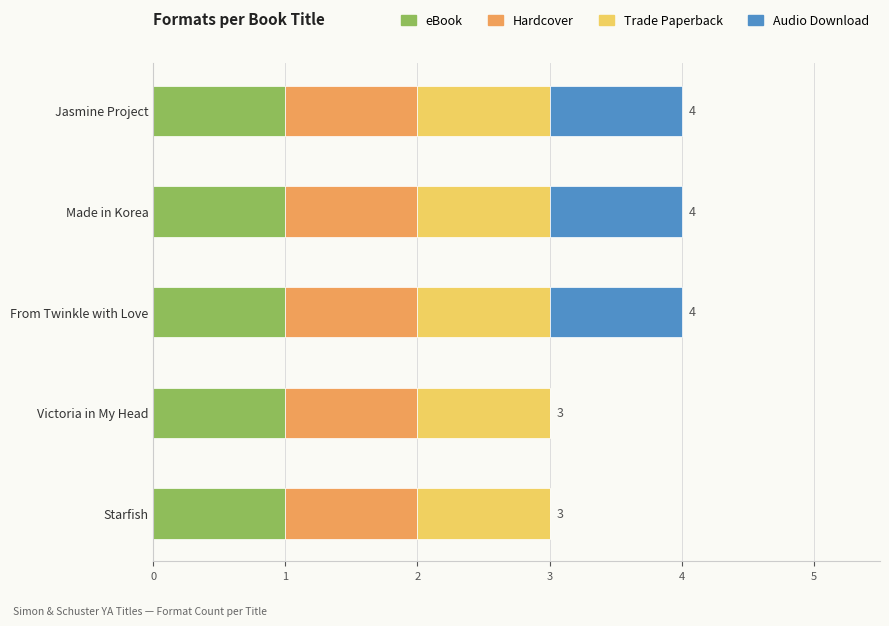

Count the number of data series in this chart.

4